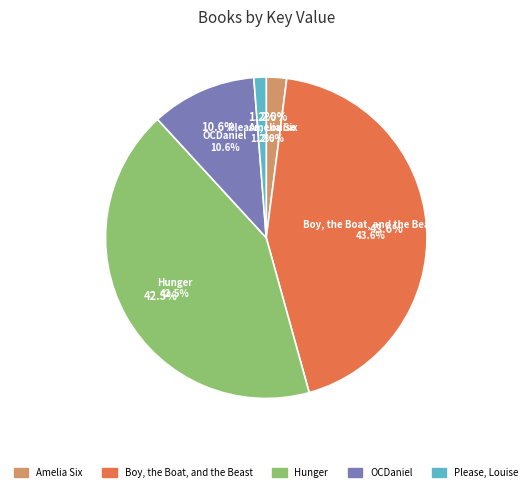

Does OCDaniel account for over 50% of the chart?

No